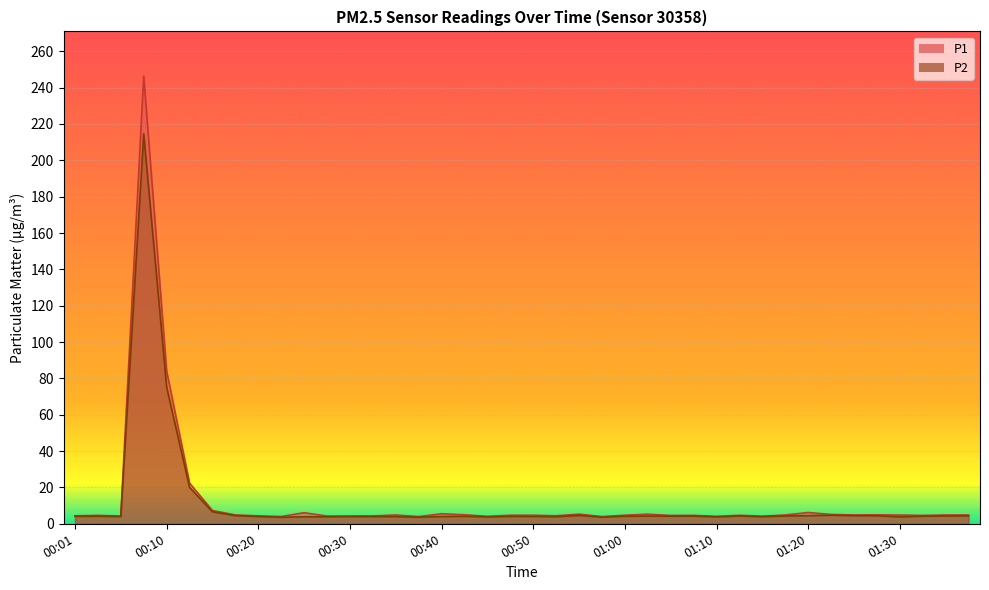

Which category has the highest value in the P2 series?

00:08